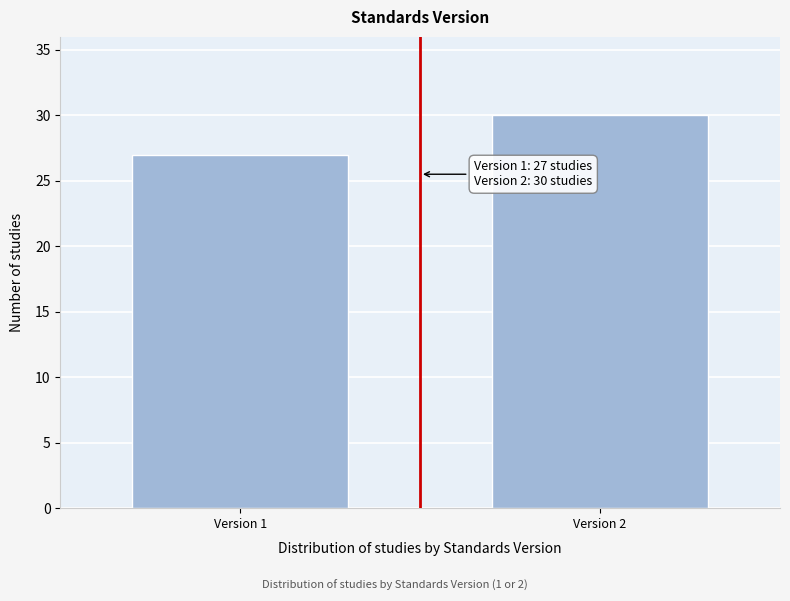

Reading left to right, what are all the values shown in this chart?

Version 1=27	Version 2=30